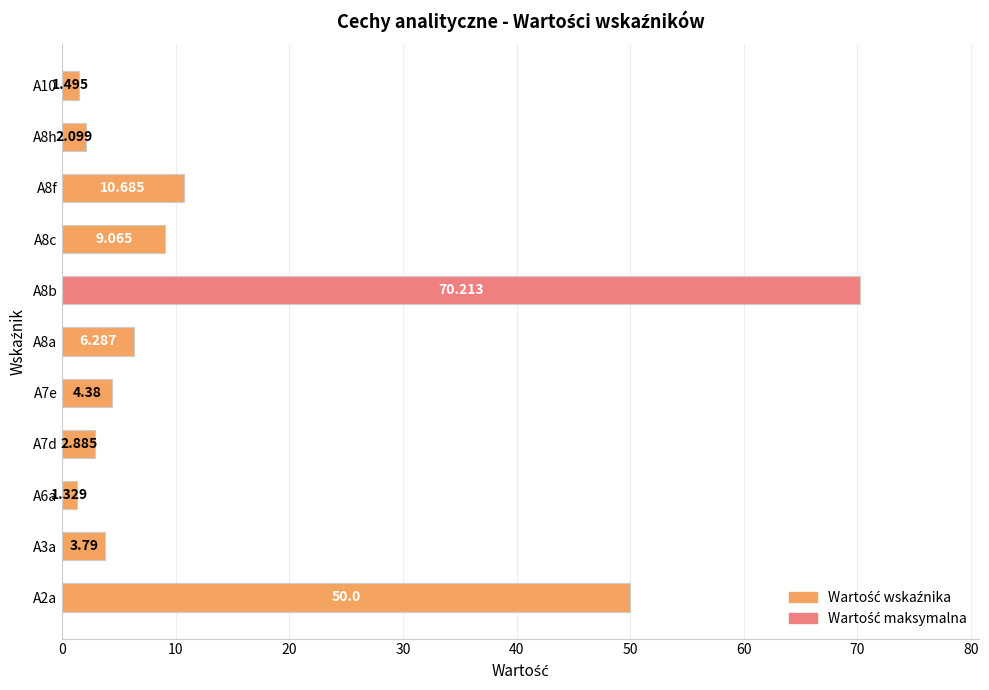

Are the bars horizontal?

Yes